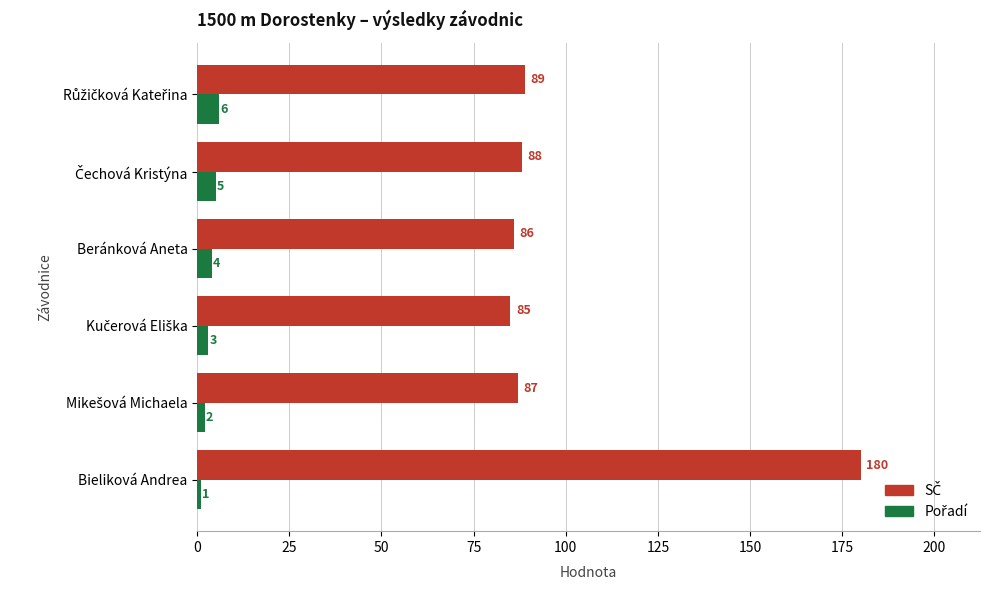

What is the difference between the highest and lowest values at Bieliková Andrea?

179